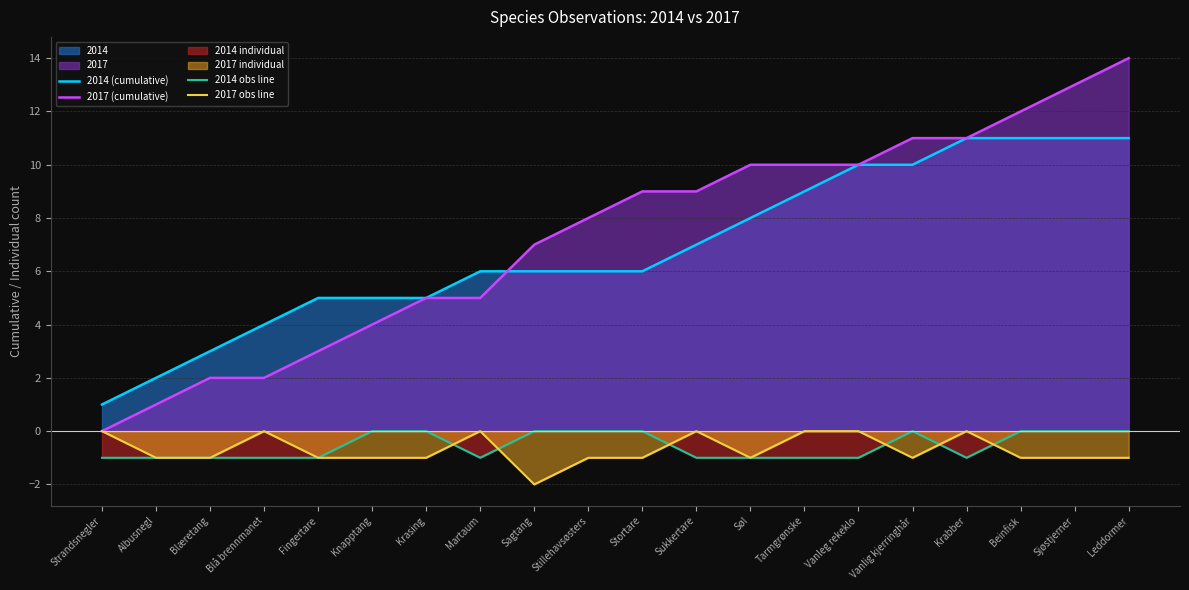

Read the 2014 (cumulative) value at Tarmgrønske, to the nearest 5.

10